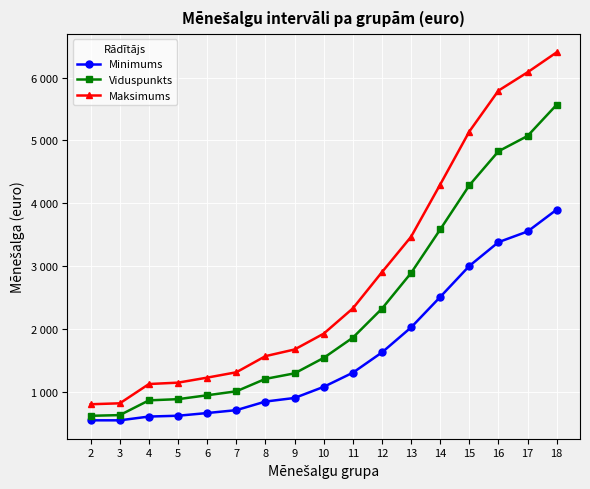

True or false: Minimums has a value of 659 at 6.

True